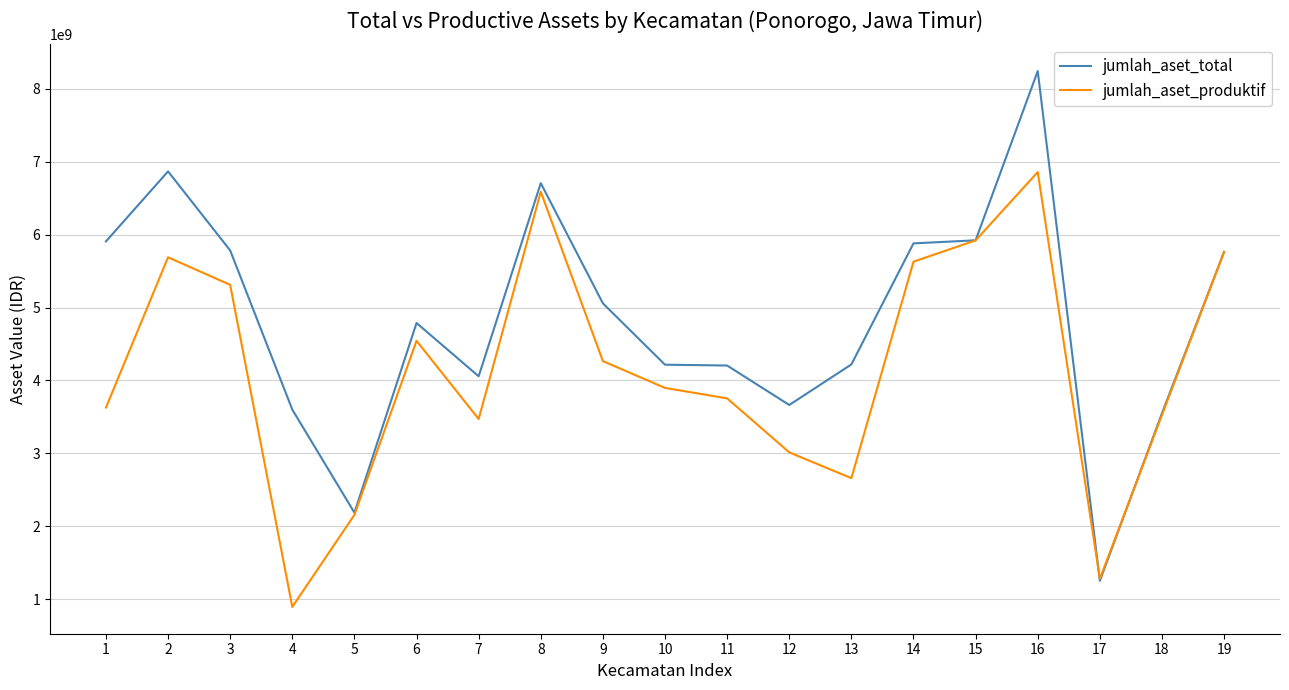

At how many categories does at least one series exceed 4509289490?

10